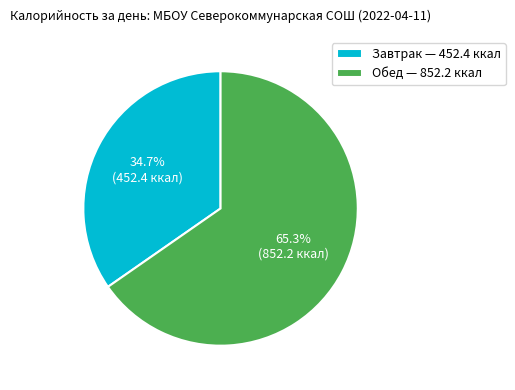

What portion of the pie excludes Завтрак?

65.3%